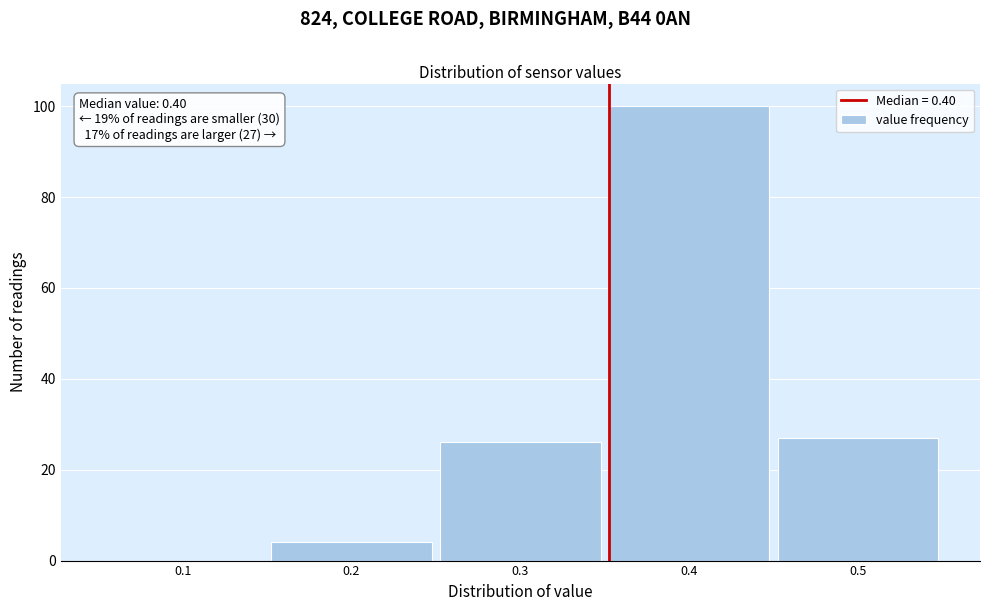

Reading left to right, transcribe all the data shown in this chart.

0.1=0	0.2=4	0.3=26	0.4=100	0.5=27